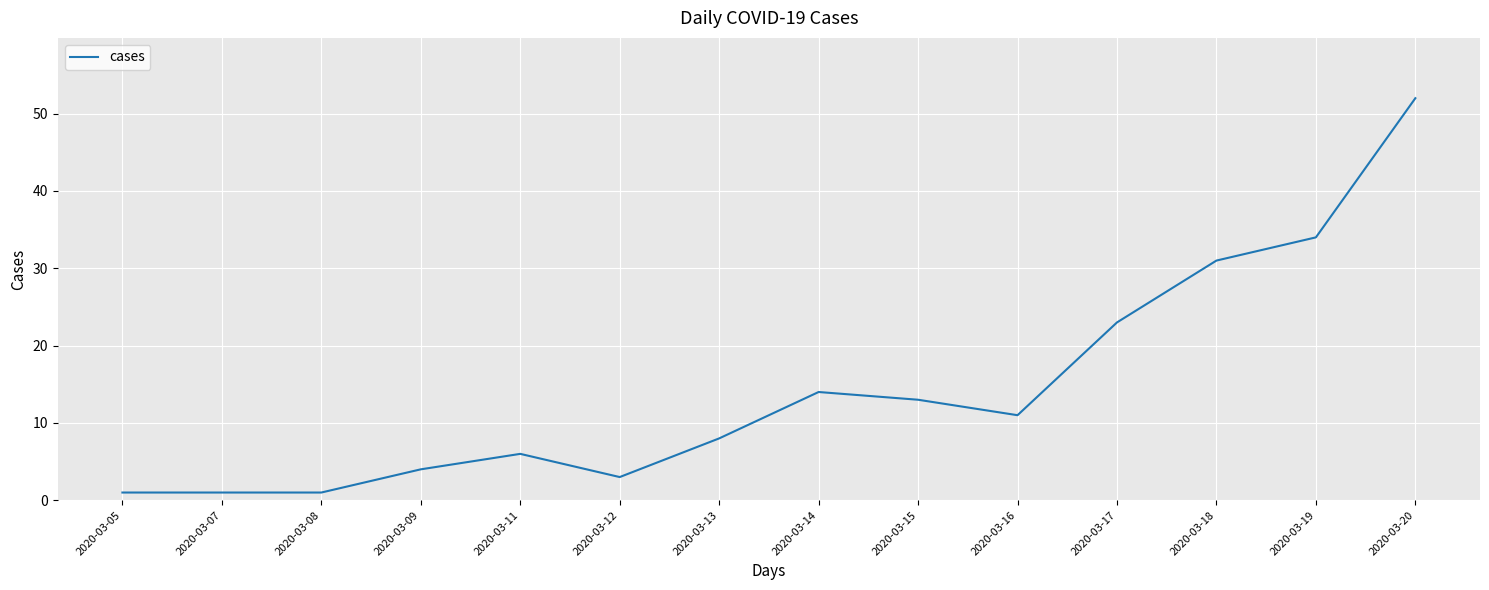

What is the maximum value shown in the chart?

52